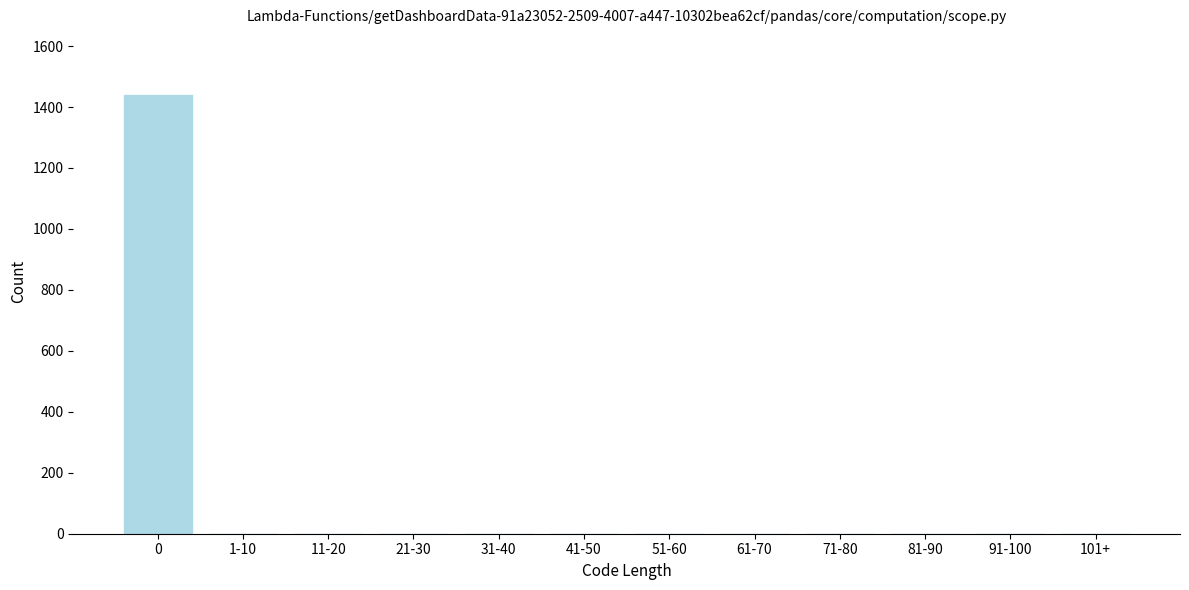

Reading left to right, what are all the values shown in this chart?

0=1439	1-10=0	11-20=0	21-30=0	31-40=0	41-50=0	51-60=0	61-70=0	71-80=0	81-90=0	91-100=0	101+=0